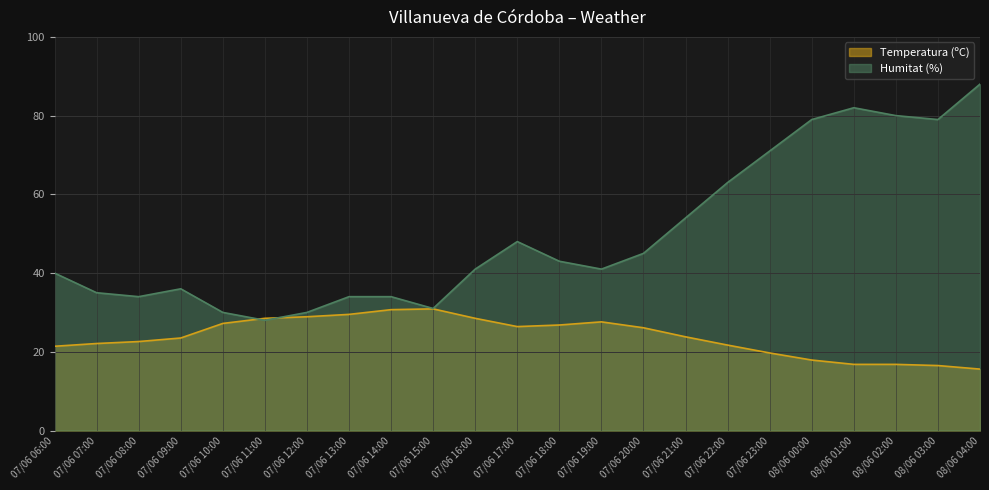

At how many categories does at least one series exceed 43?

10